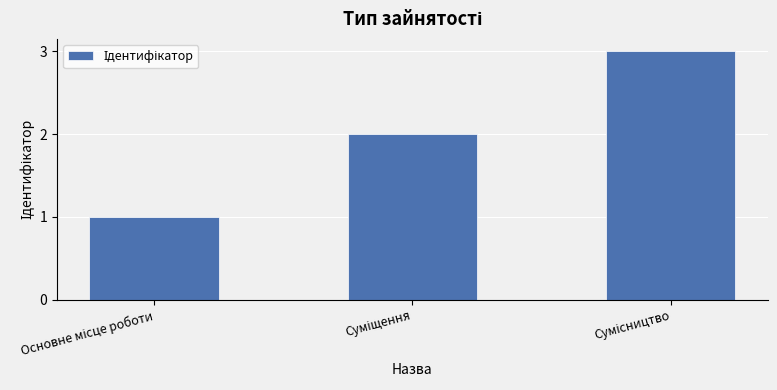

What is the sum of all values?

6